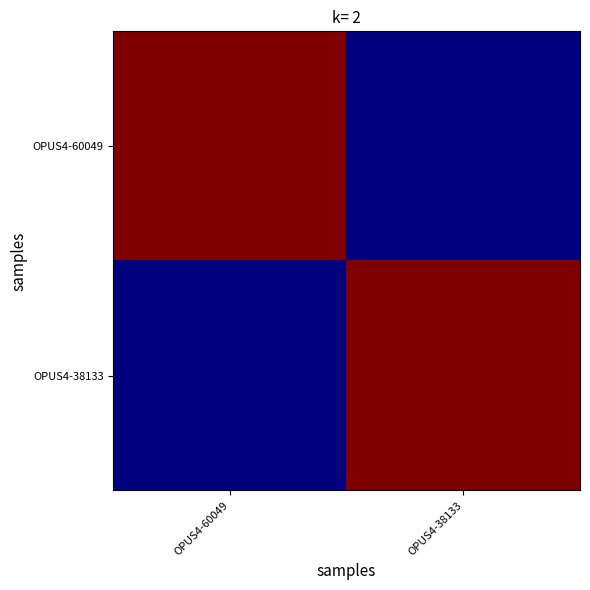

What is the maximum value shown in the chart?

2021